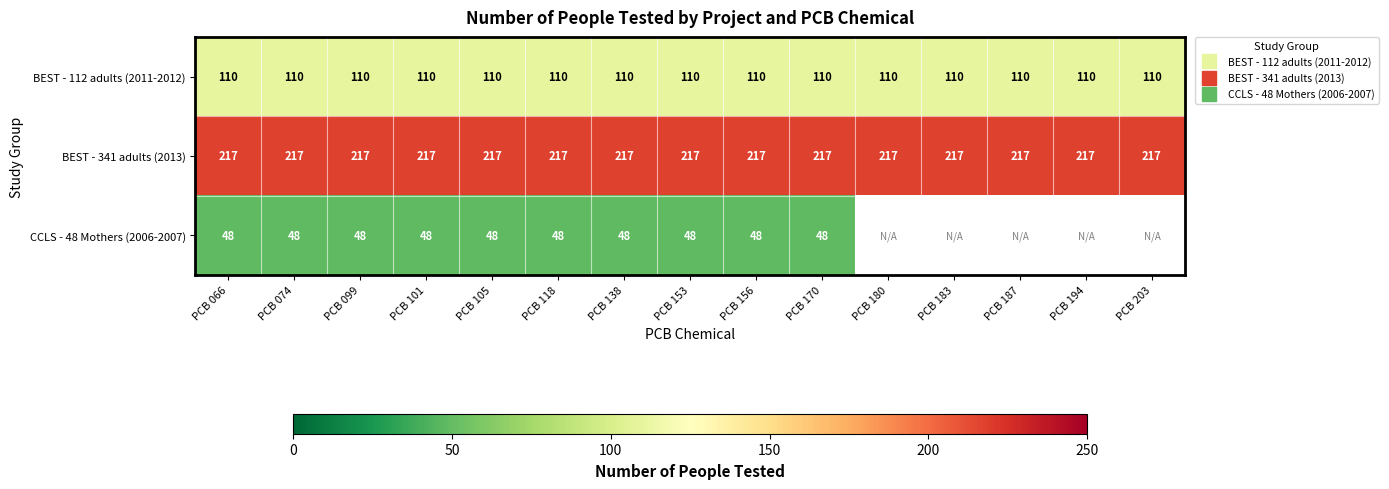

At which label does CCLS - 48 Mothers (2006-2007) reach its peak?

PCB 066